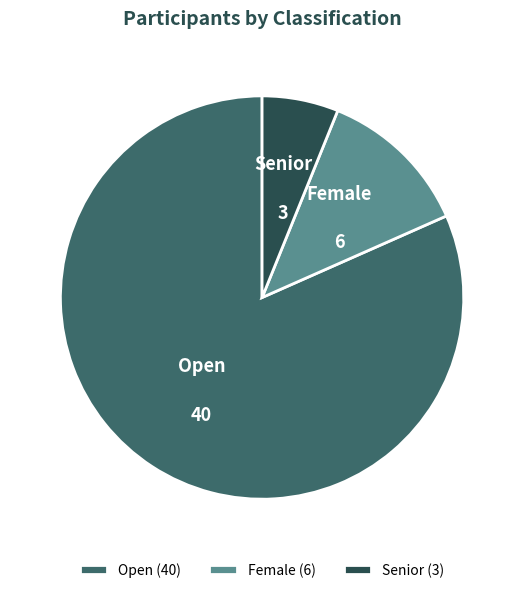

Do Open and Senior together represent more than half of the pie?

Yes